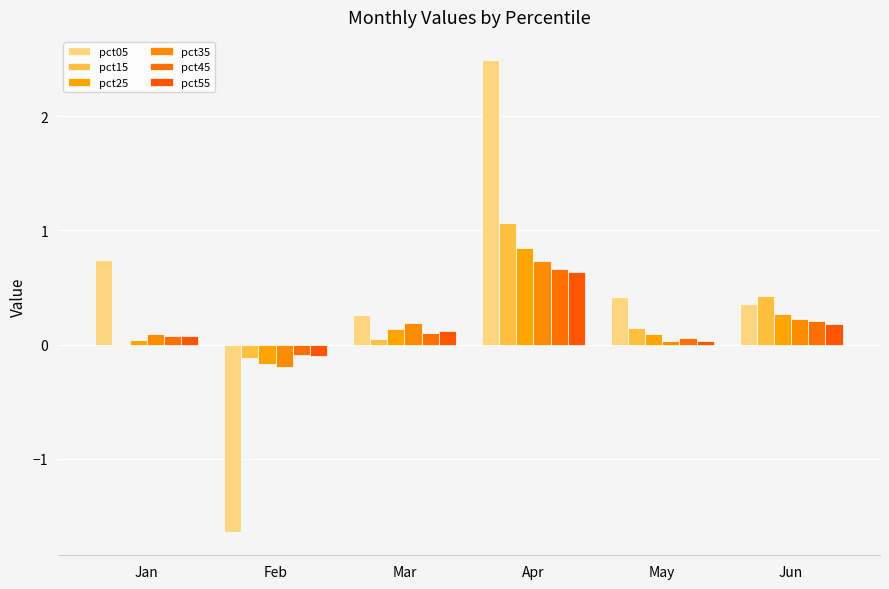

What are all the series names shown in the legend?

pct05, pct15, pct25, pct35, pct45, pct55